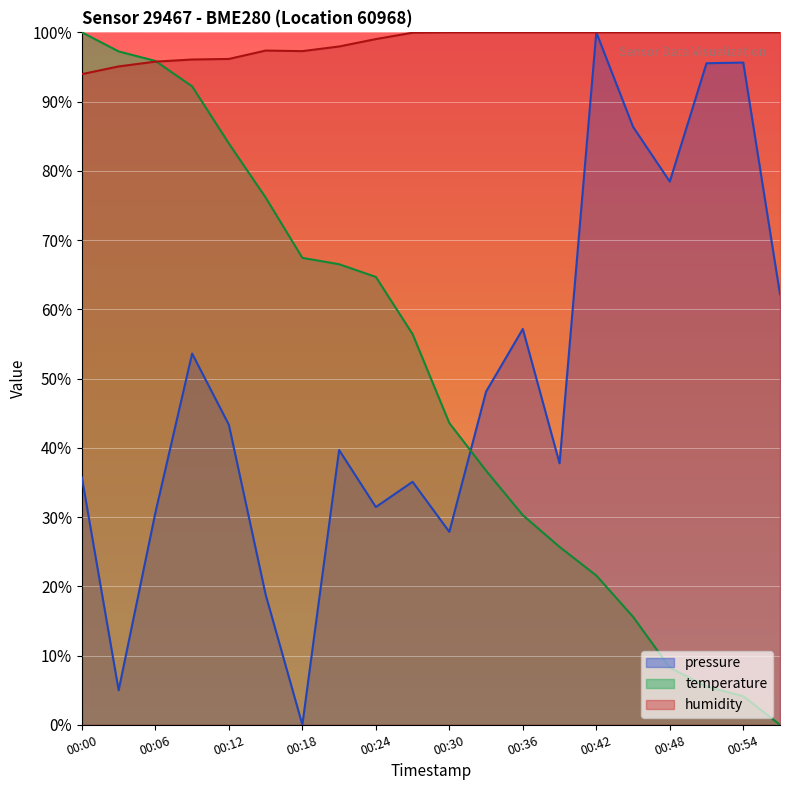

True or false: pressure and humidity cross at least once.

False